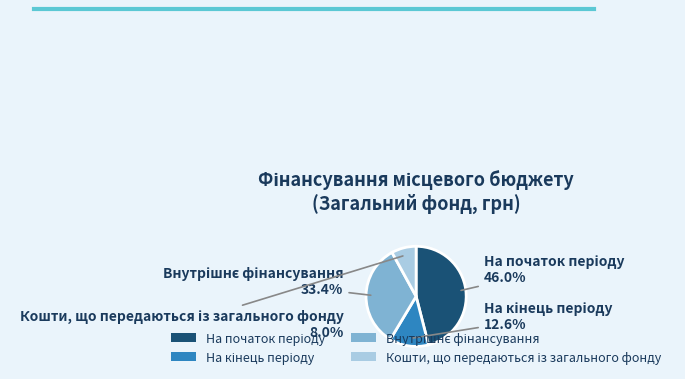

Is there any slice that represents more than half of the pie?

No